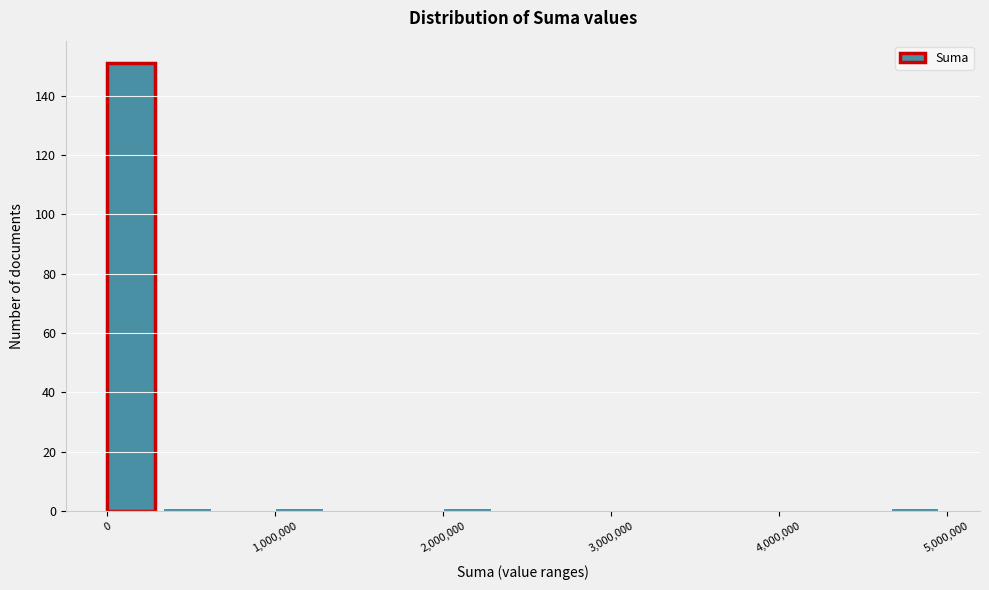

Around what value on the x-axis is the tallest bar? Give the approximate position of its centre, as read against the axis.

100000